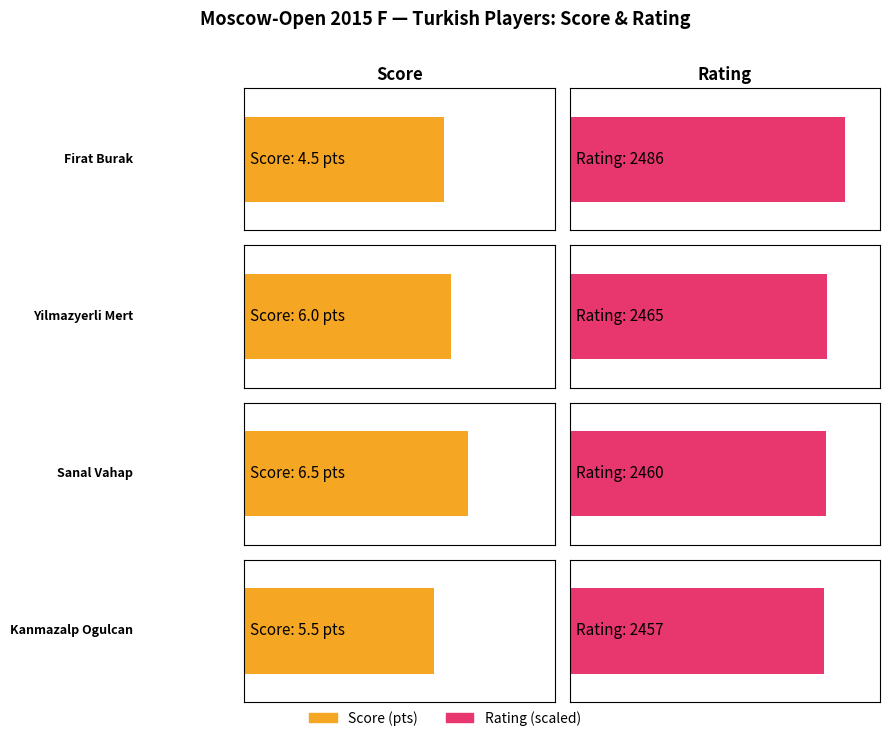

List the labels in order of Average utilization value, smallest first.

Firat Burak, Kanmazalp Ogulcan, Yilmazyerli Mert, Sanal Vahap